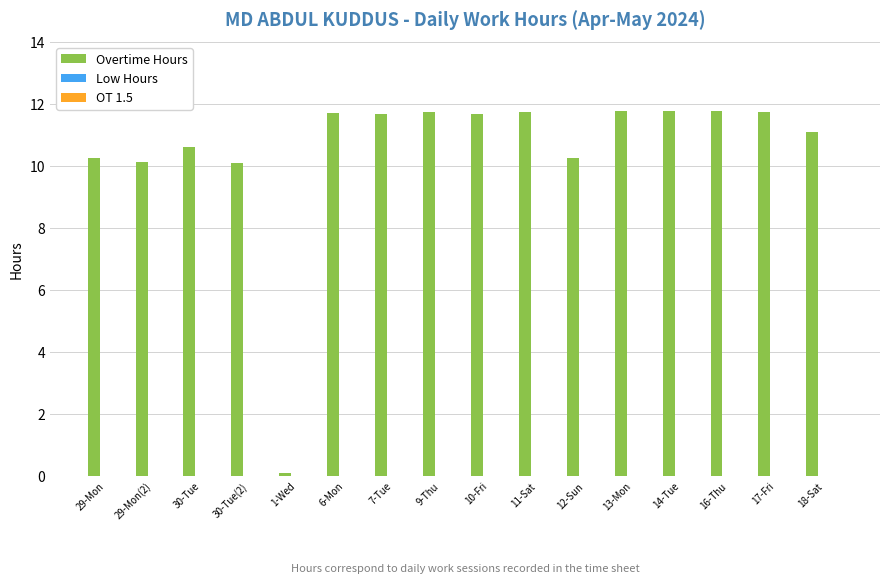

The chart shows a value of 10.6 at 30-Tue. True or false?

True